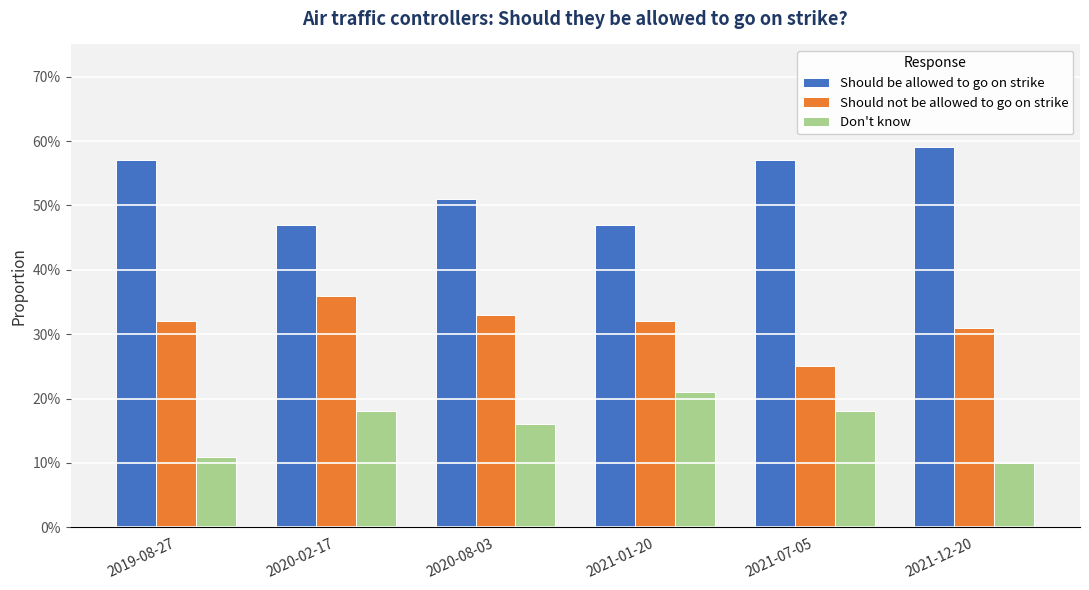

What is the total value across all series at 2021-12-20?

1.0